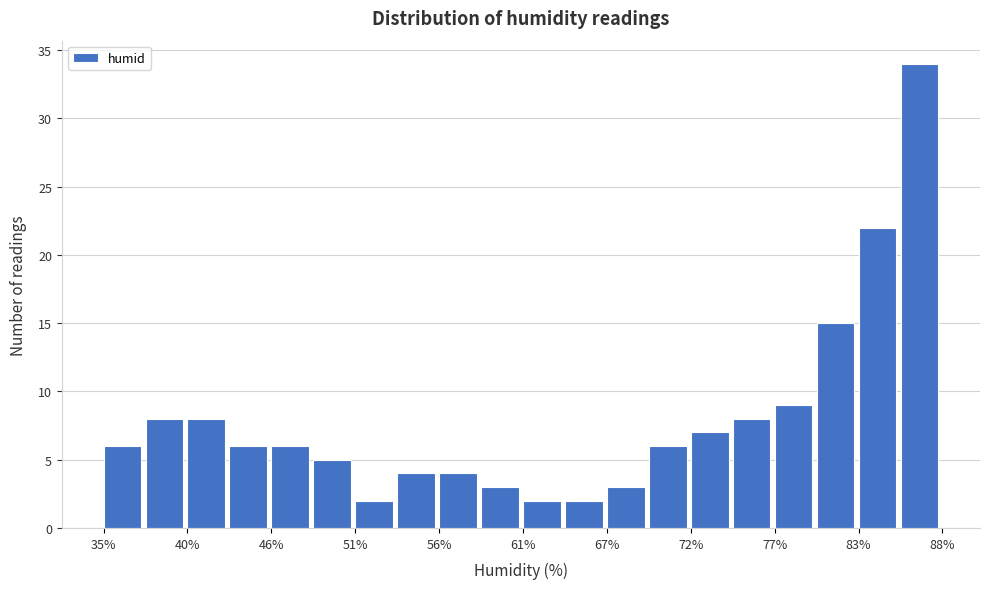

Around what value on the x-axis is the tallest bar? Give the approximate position of its centre, as read against the axis.

86